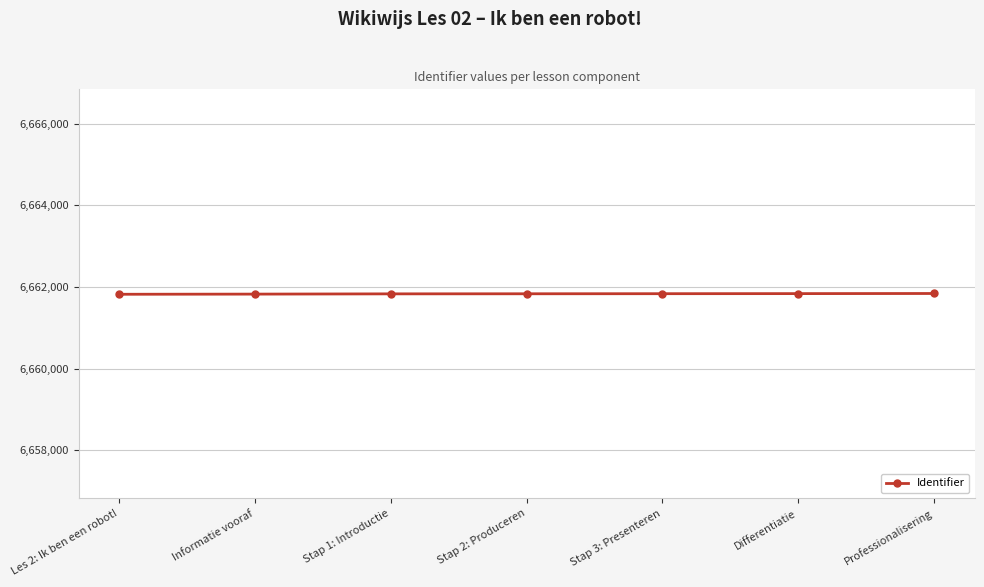

What is the greatest value displayed?

6661838